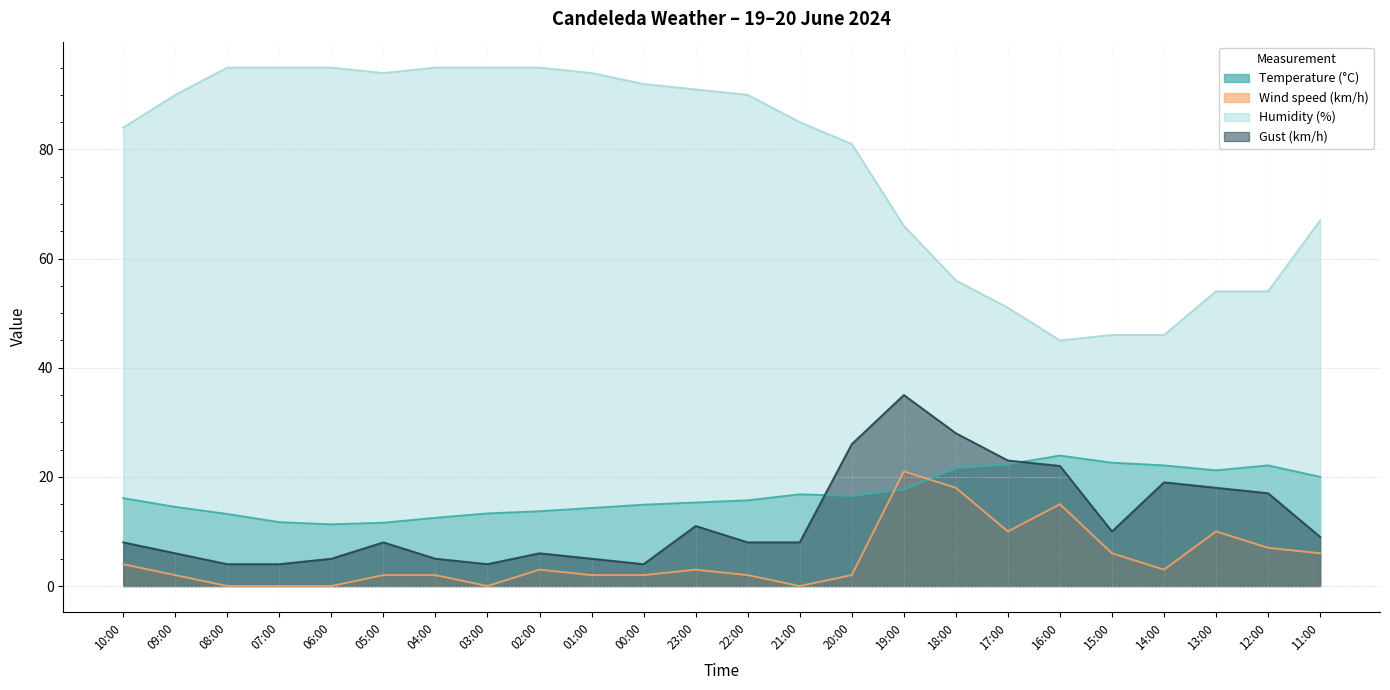

Does the chart display data point markers on the line(s)?

No